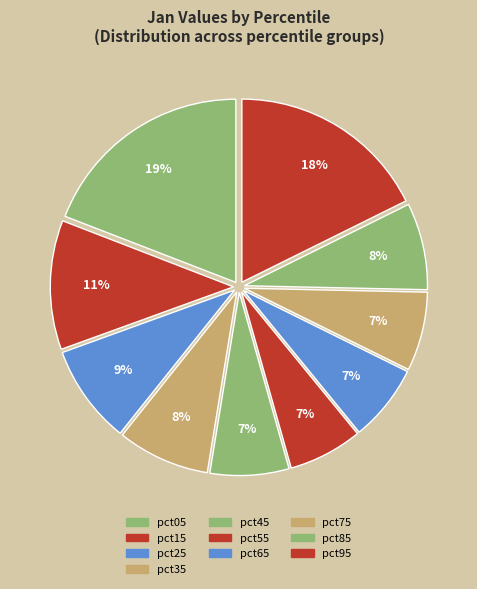

Which category has the biggest portion of the pie?

pct05